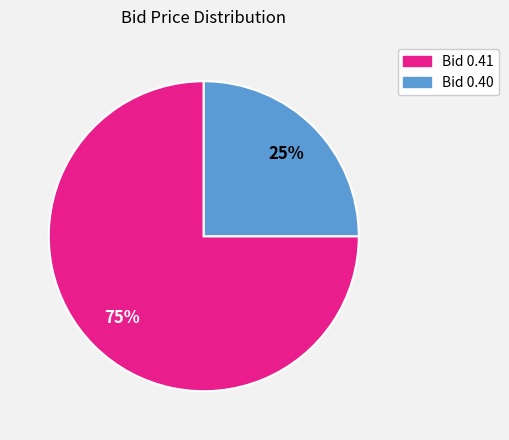

Count the number of slices in the pie.

2